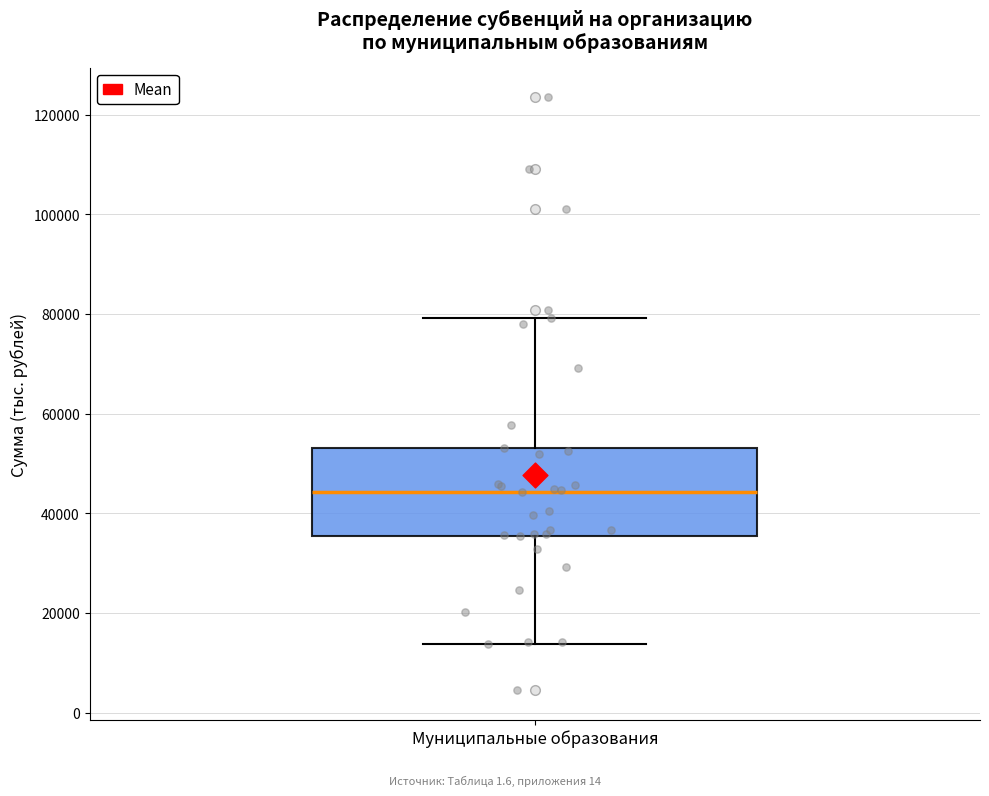

Transcribe this box plot: give where the median line is, the range the box spans, and where the two whiskers end, as read against the y-axis. The values are not printed on the chart, so give them approximately, as read against the axis.

median 44000, box 36000 to 54000, whiskers 14000 to 80000